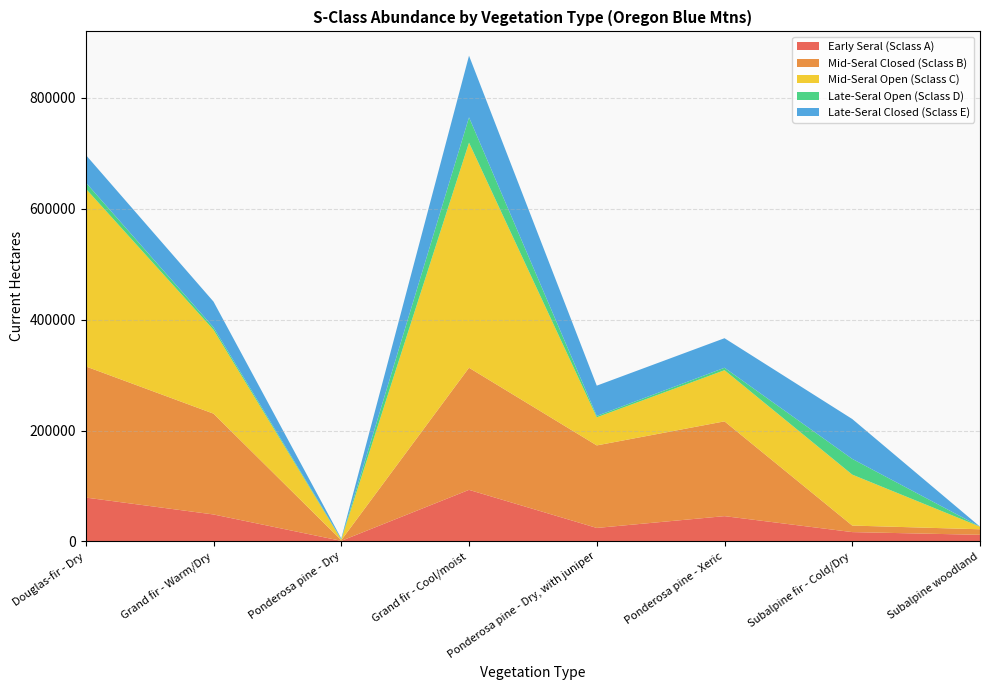

Reading left to right, what are all the values shown in this chart?

Early Seral (Sclass A): 79100	48600	1000	93000	24300	45600	16800	11900
Mid-Seral Closed (Sclass B): 236600	181900	1200	220300	148900	171000	11800	10000
Mid-Seral Open (Sclass C): 320700	151300	1100	406100	50700	92300	91900	4700
Late-Seral Open (Sclass D): 11100	4200	900	45700	2500	4400	28400	0
Late-Seral Closed (Sclass E): 49800	46600	1100	111200	54600	53300	71900	0